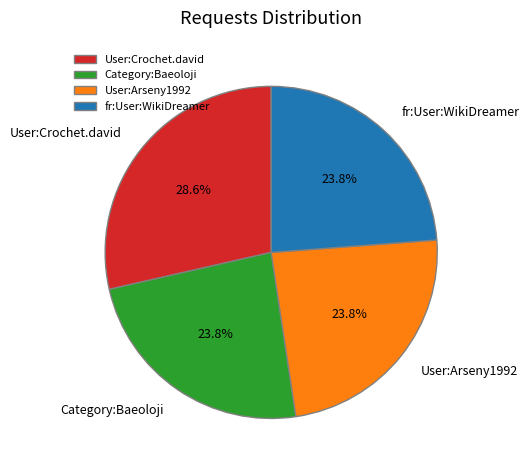

Is User:Crochet.david the majority of the pie?

No